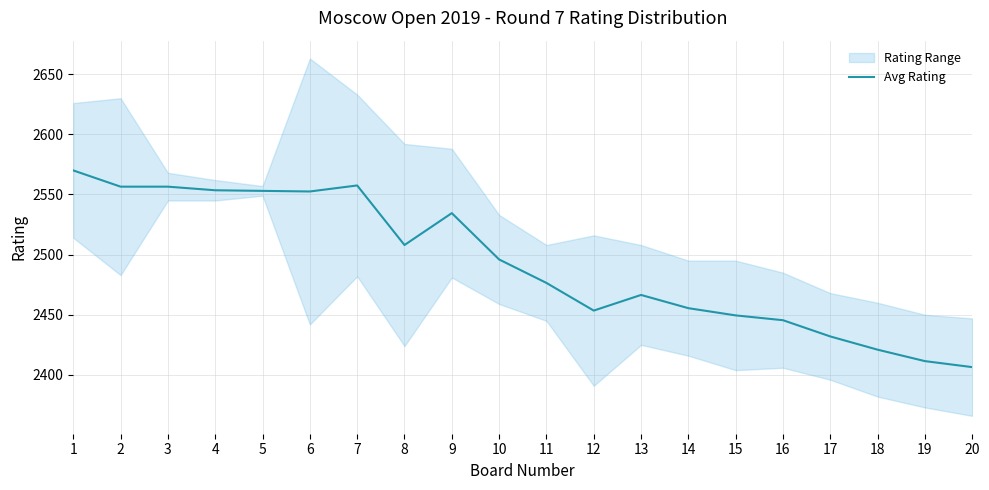

What is the smallest value displayed?

2406.5